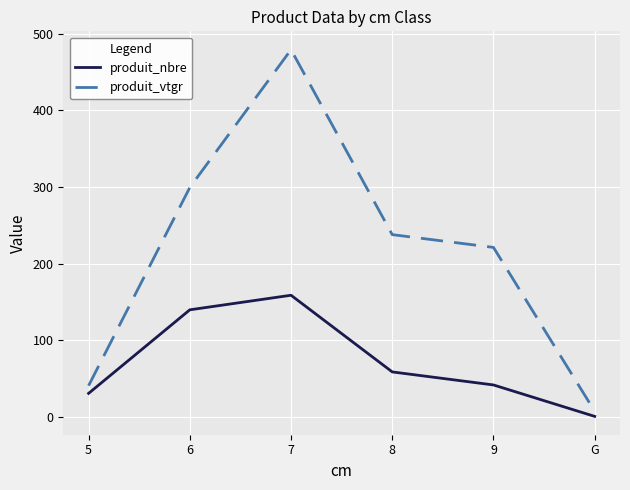

Rank the series by their maximum value, from highest to lowest.

produit_vtgr, produit_nbre